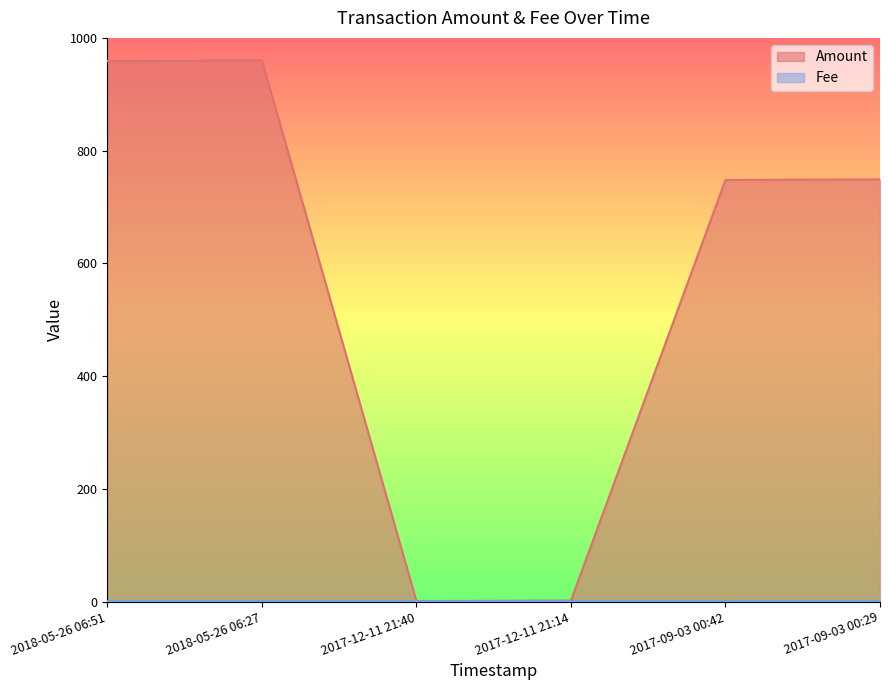

The value at 2018-05-26 06:27 is 1312. True or false?

False